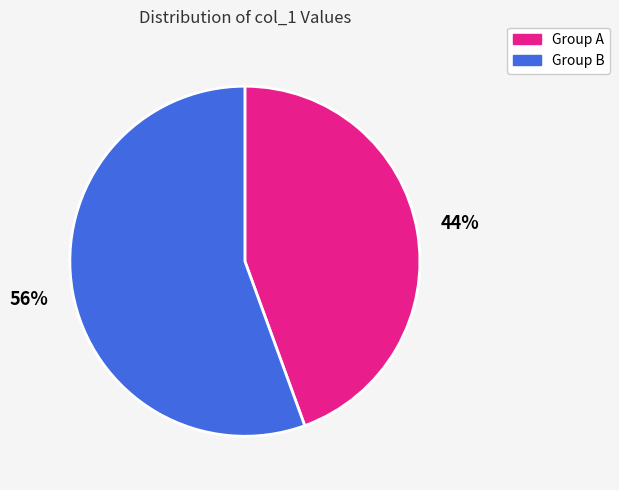

Is there any slice that represents more than half of the pie?

Yes